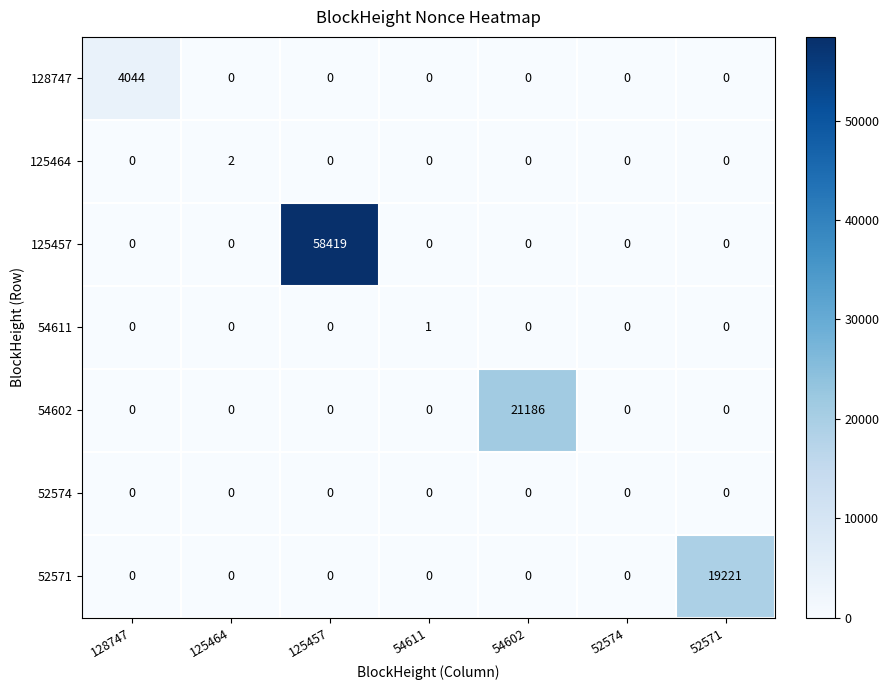

Count the number of data series in this chart.

7